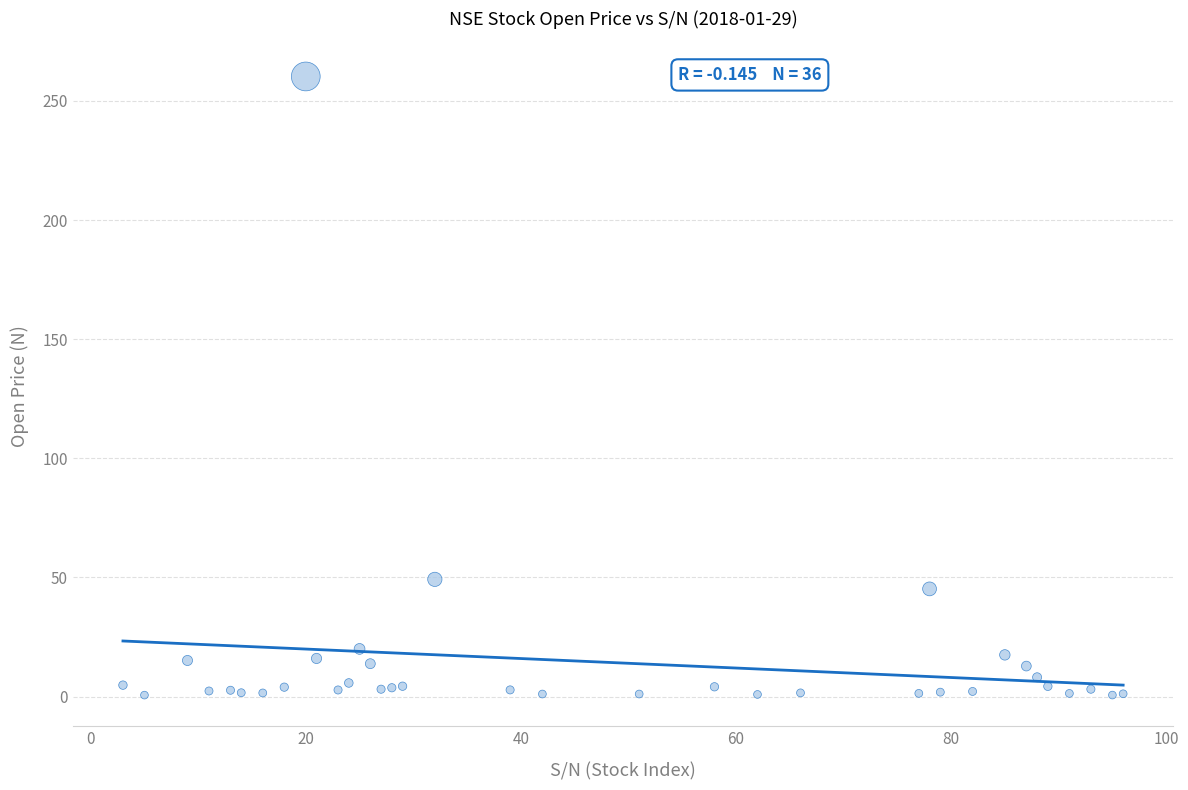

What Y value in the scatter plot is closest to 130?

49.2